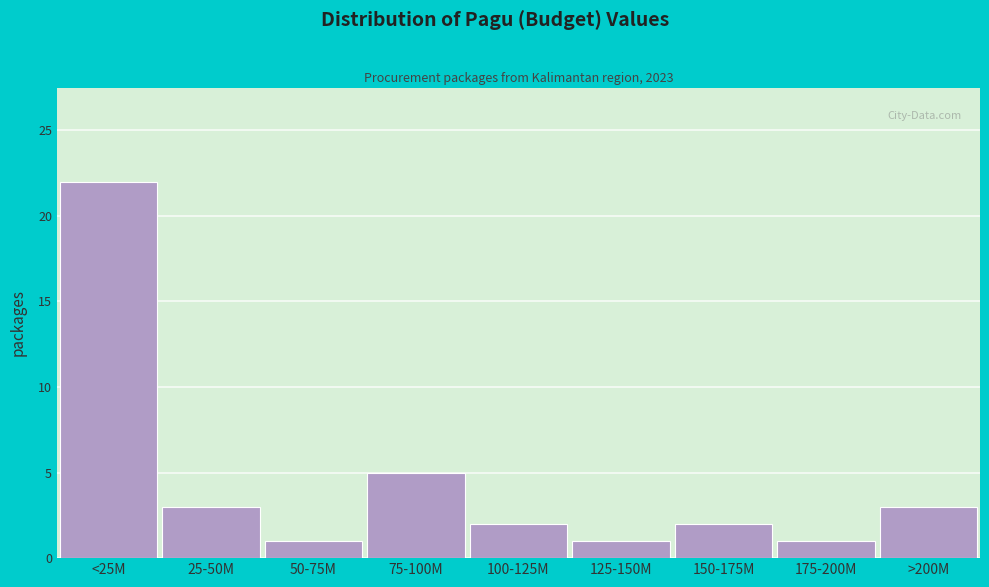

Reading left to right, extract all data points from this chart.

<25M=22	25-50M=3	50-75M=1	75-100M=5	100-125M=2	125-150M=1	150-175M=2	175-200M=1	>200M=3